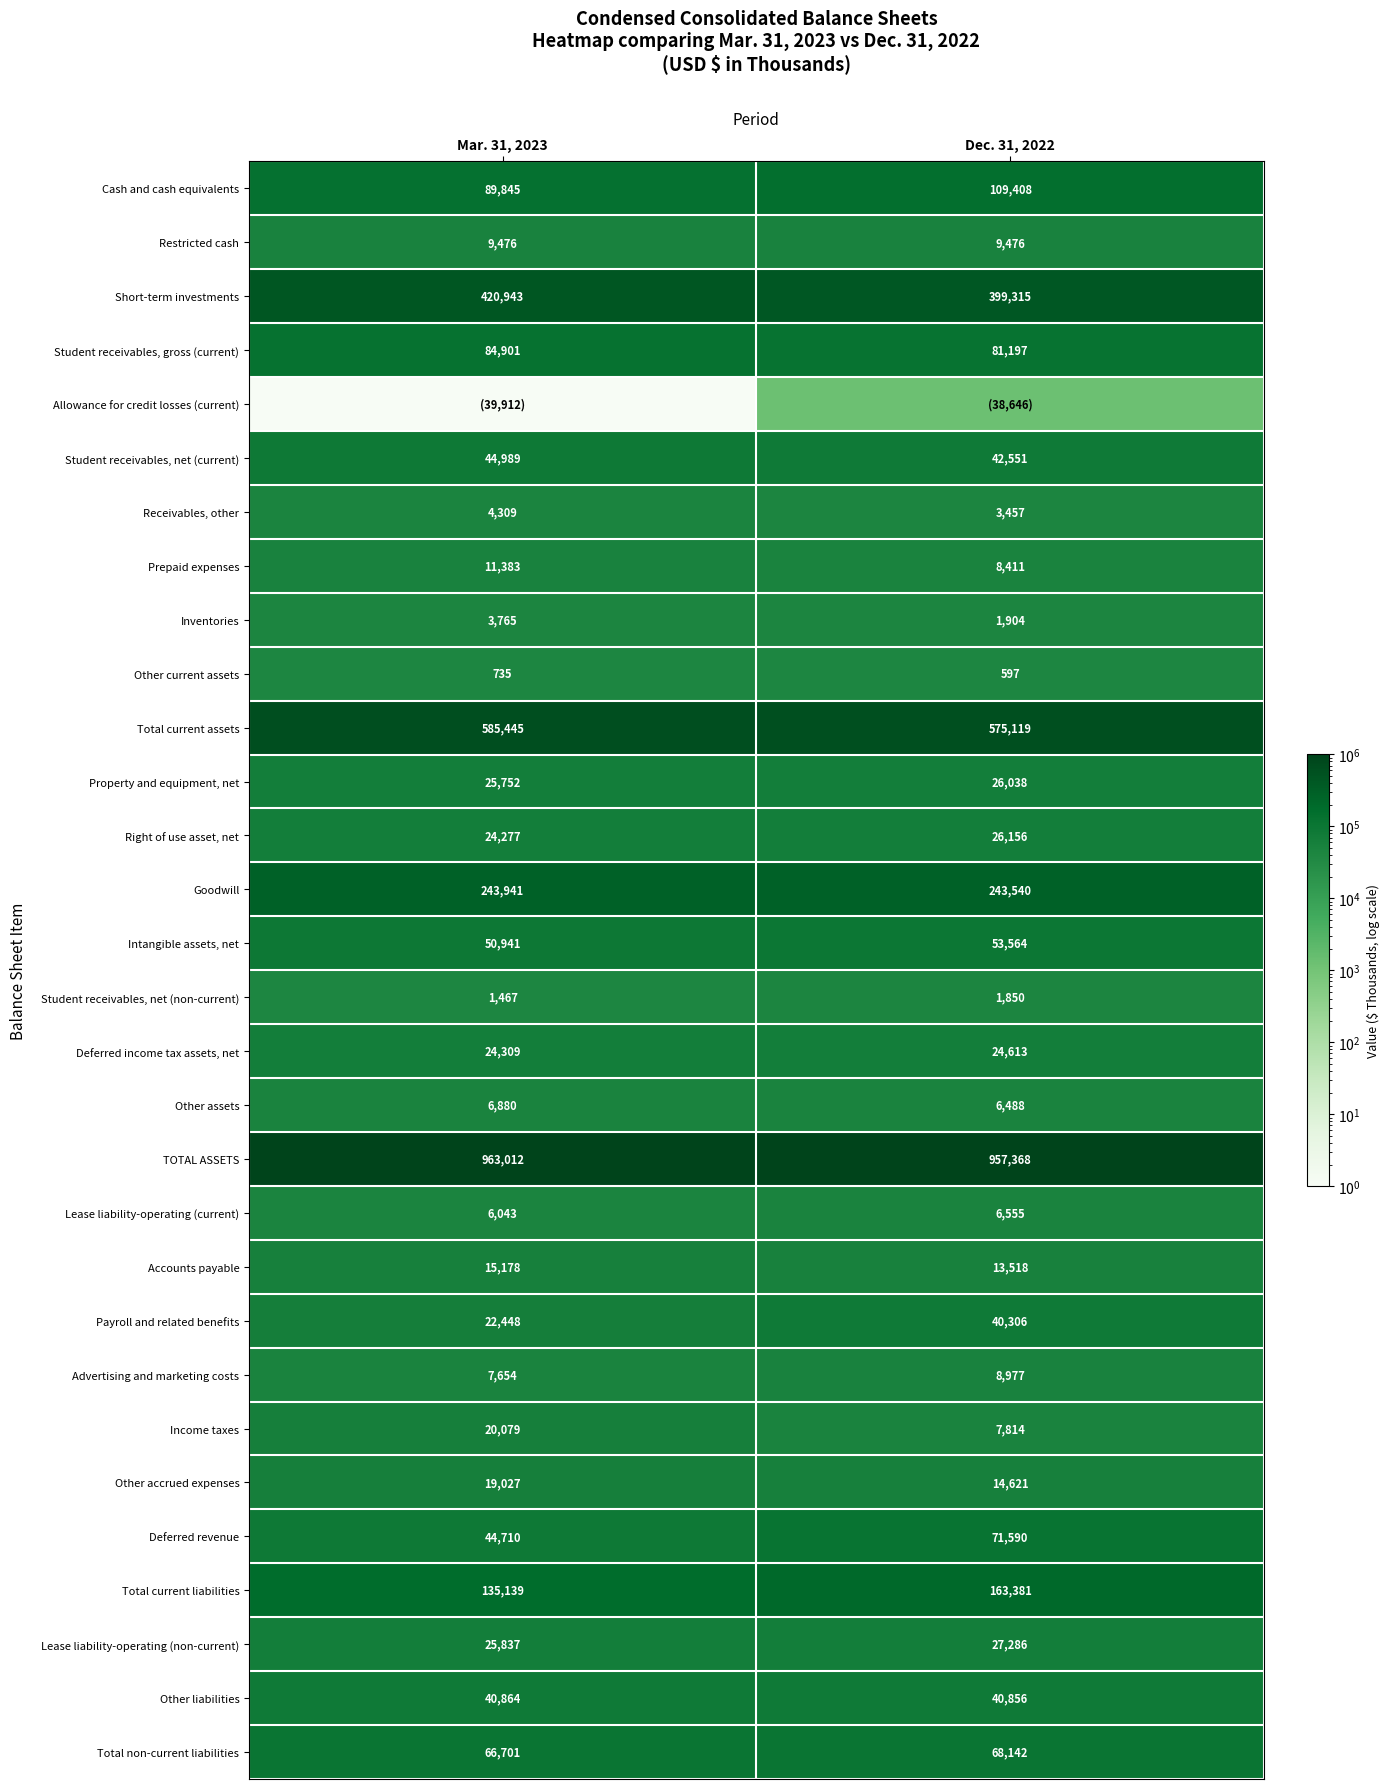

Is it true that Intangible assets, net equals 53564 at Dec. 31, 2022?

True